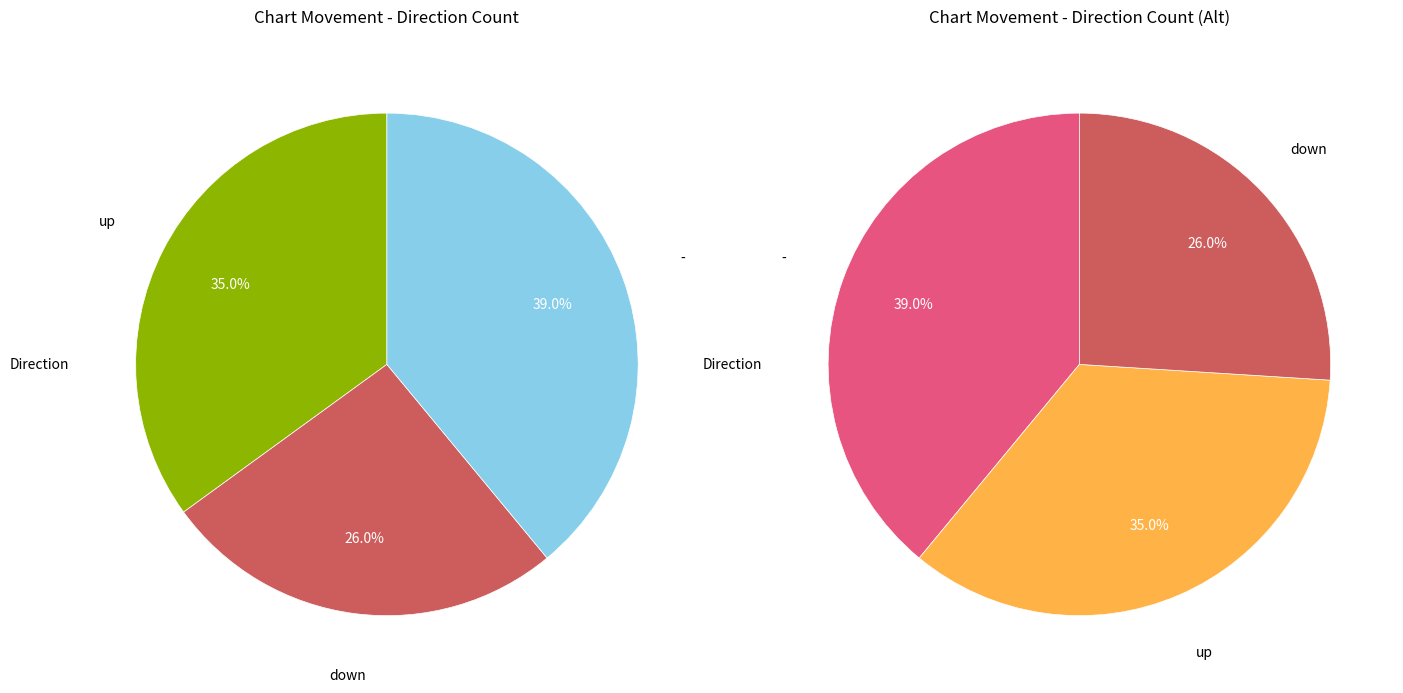

Which has a higher value, down or -?

-